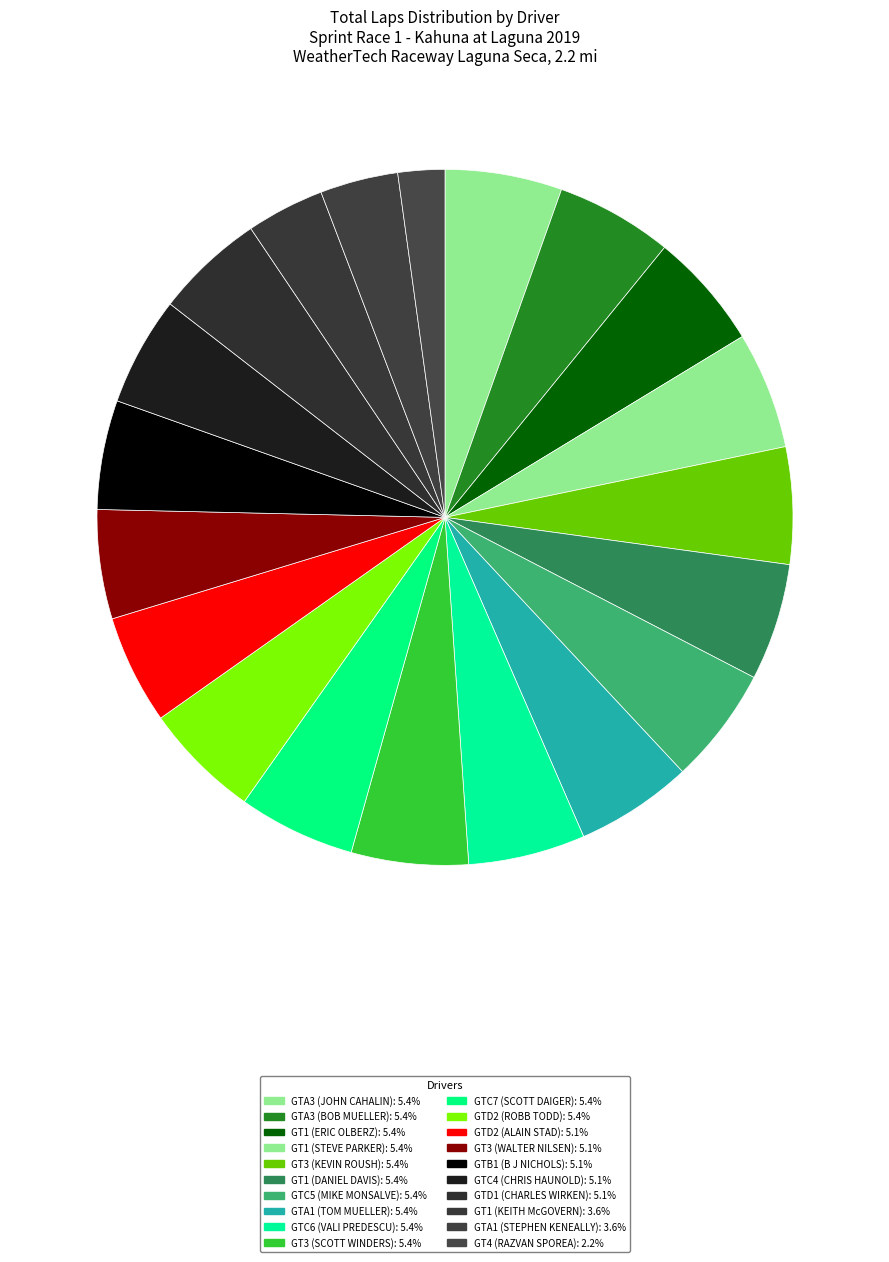

To the nearest percent, what is the average slice percentage?

5%